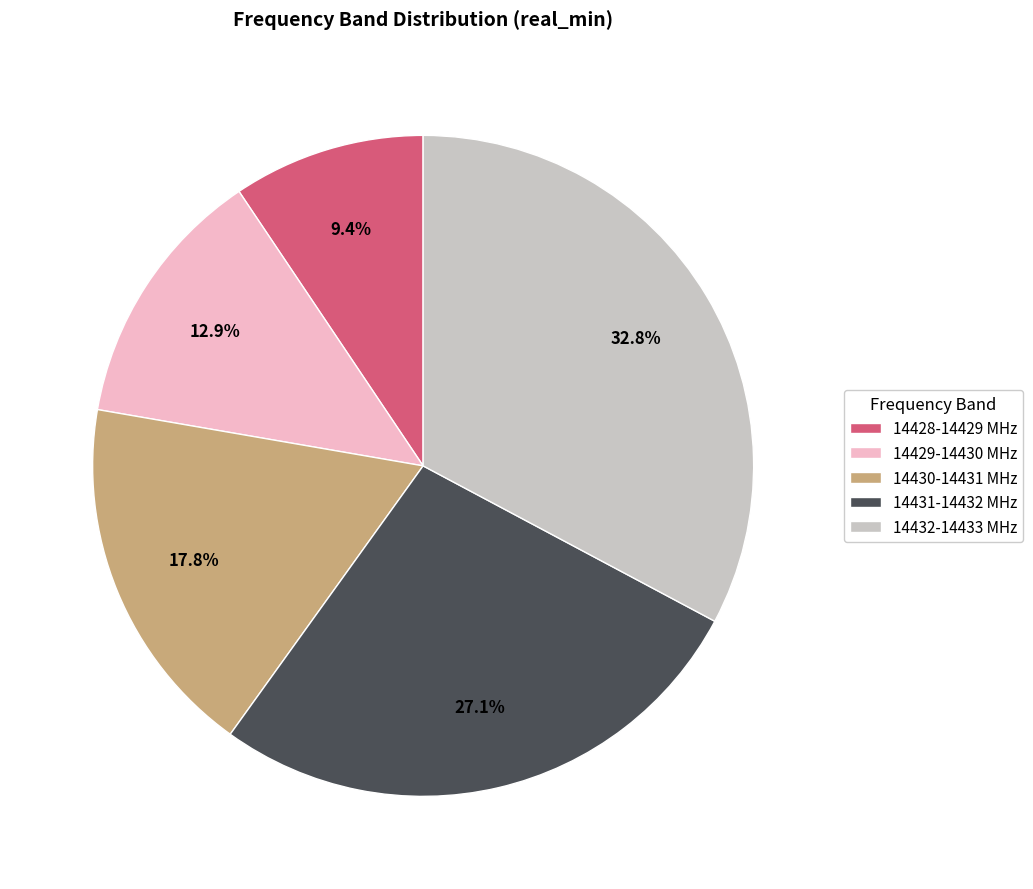

Does 14429-14430 account for over 50% of the chart?

No